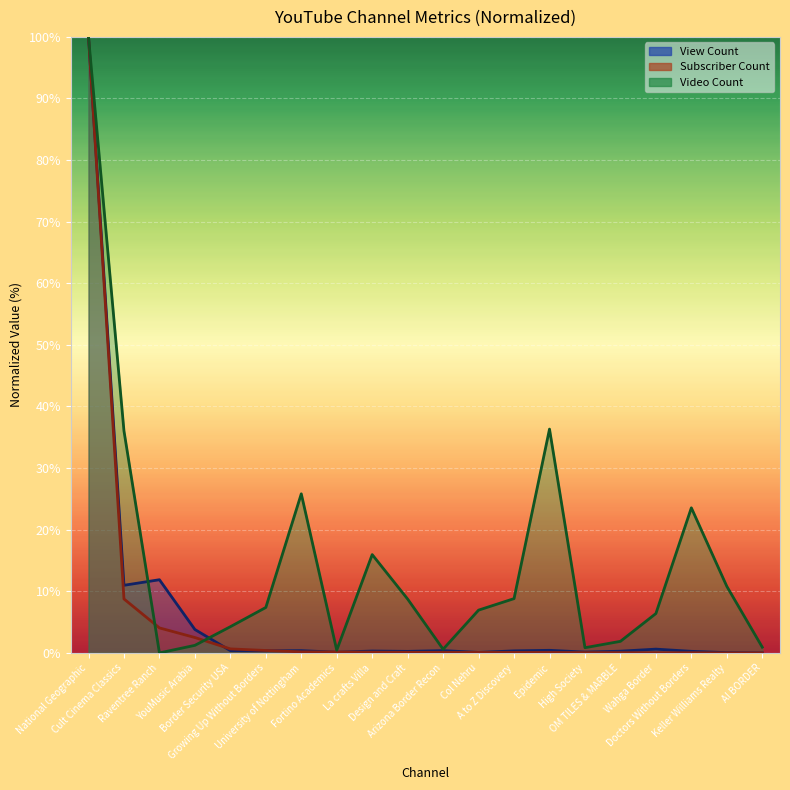

How many categories are shown in the chart?

20